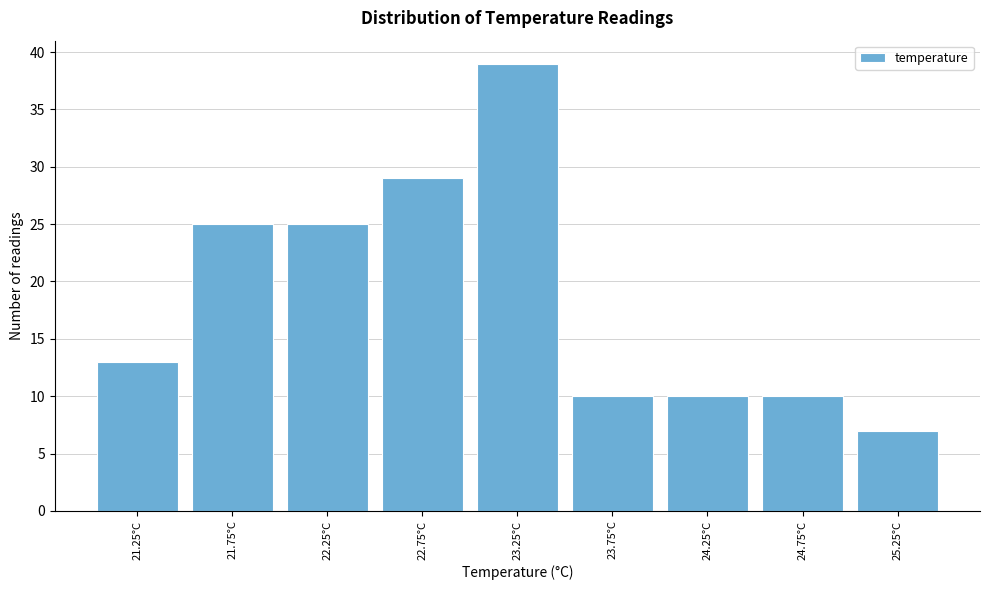

Reading left to right, what are all the values shown in this chart?

21.25°C=13	21.75°C=25	22.25°C=25	22.75°C=29	23.25°C=39	23.75°C=10	24.25°C=10	24.75°C=10	25.25°C=7